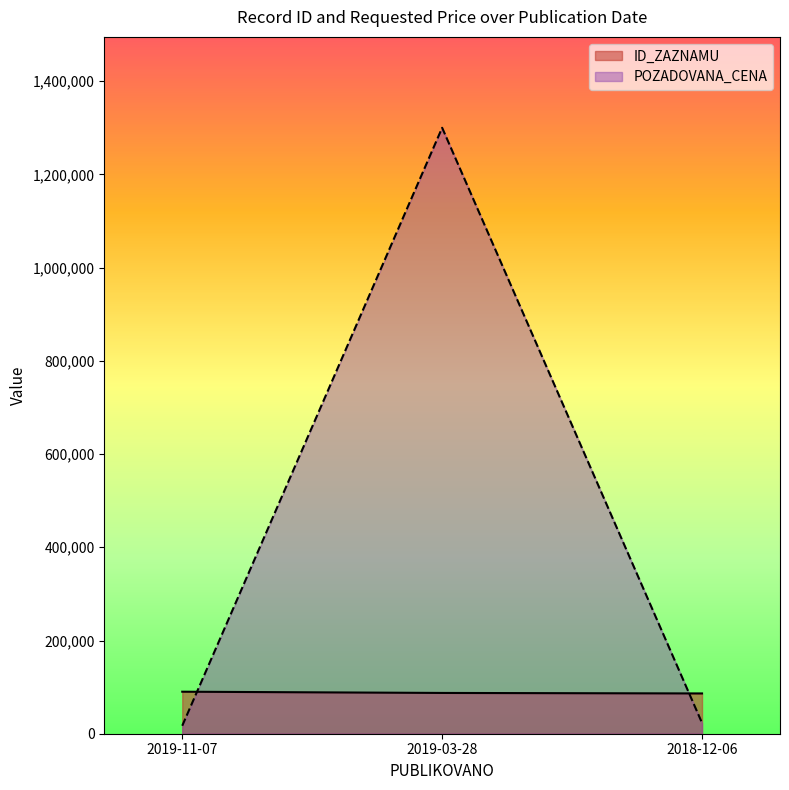

What is the label of the 1st point from the right?

2018-12-06